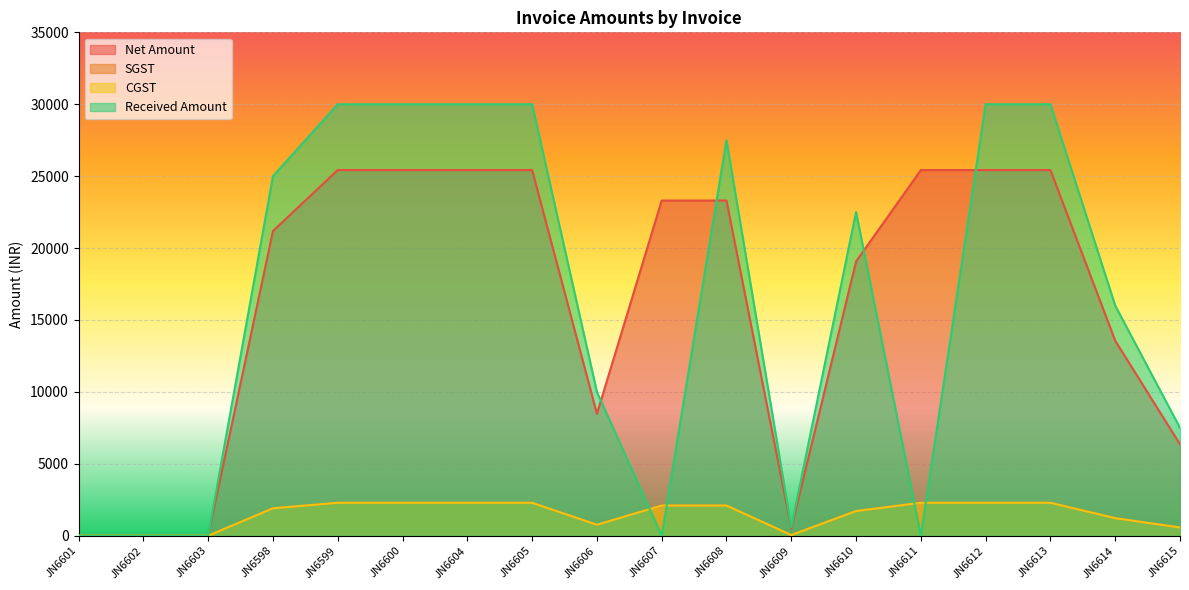

What is the difference between the maximum and minimum values in the Received Amount series?

30000.0